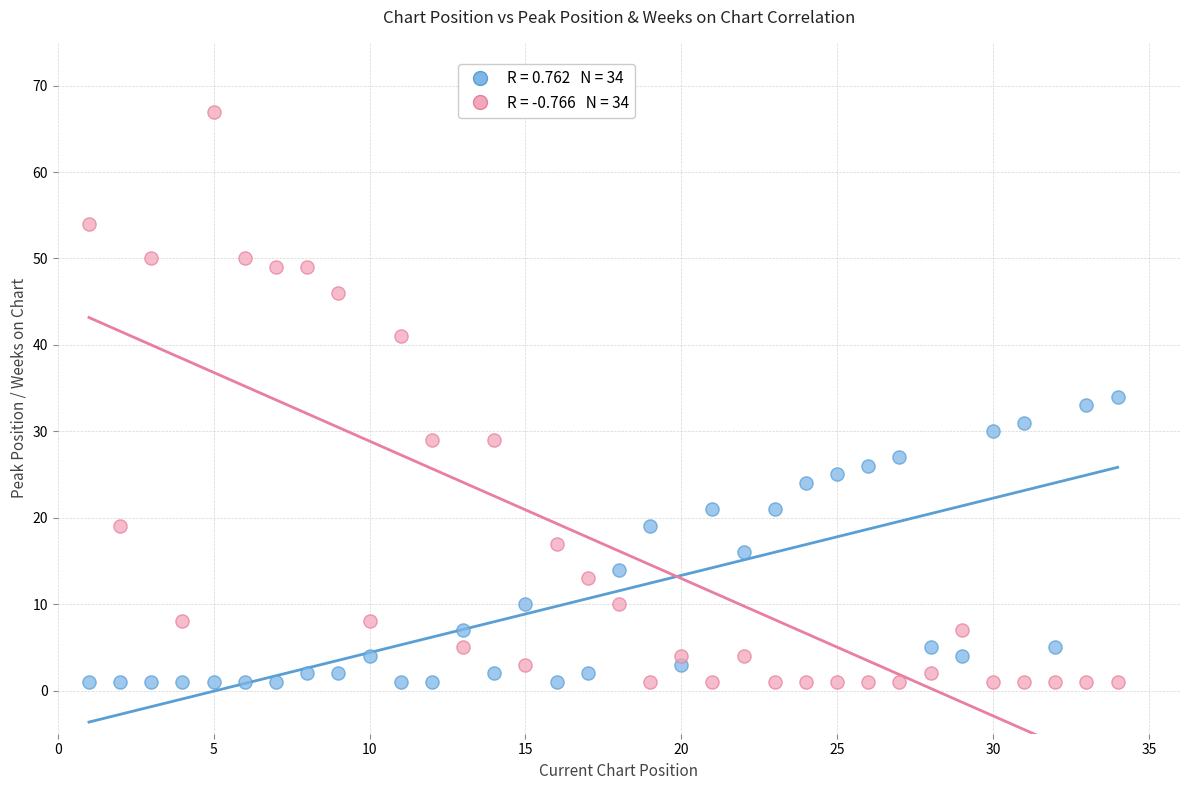

Across all data points, what is the range of Y values (max minus min)?

66